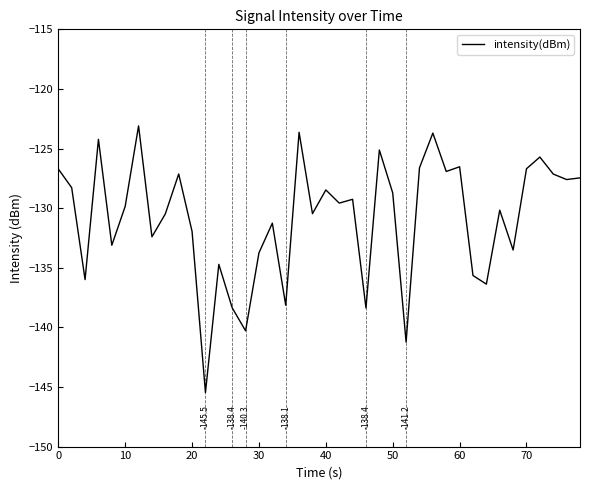

What is the greatest value displayed?

-123.1